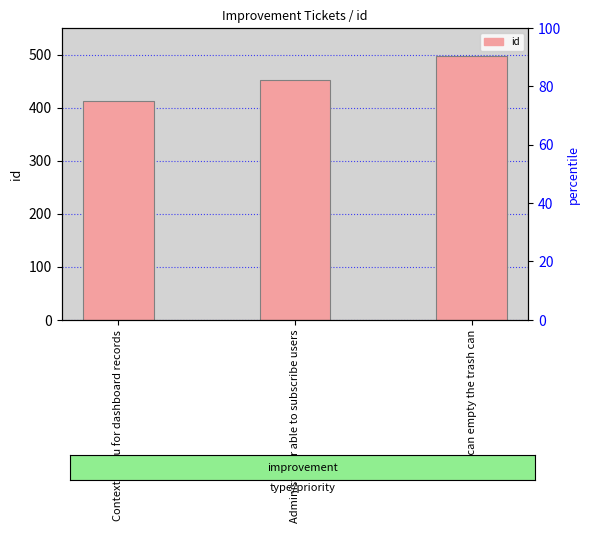

List the labels in order of value, largest first.

User can empty the trash can, Administrator able to subscribe users, Context menu for dashboard records